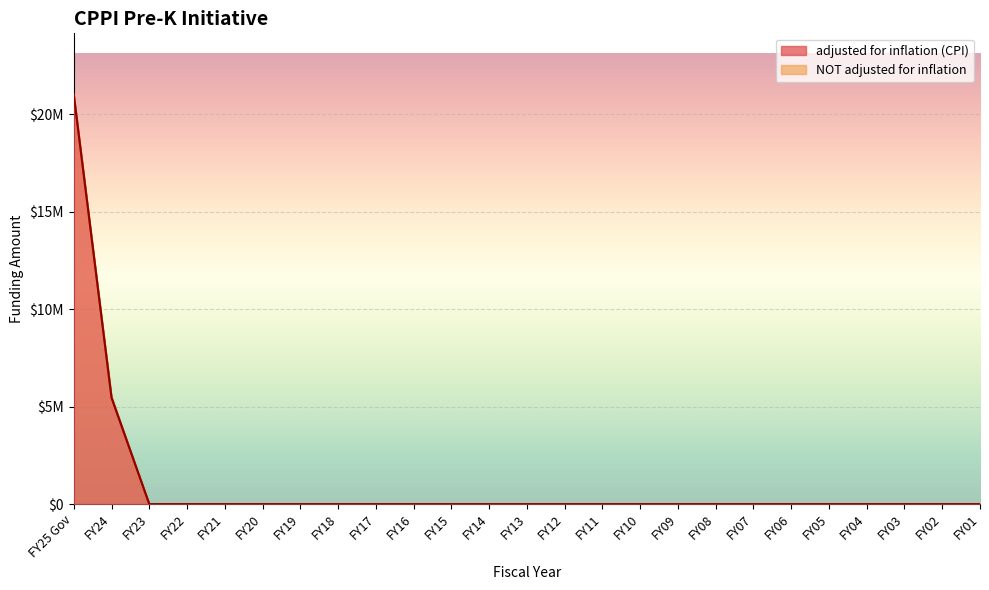

What is the difference between the maximum and minimum values in the adjusted for inflation (CPI) series?

21000000